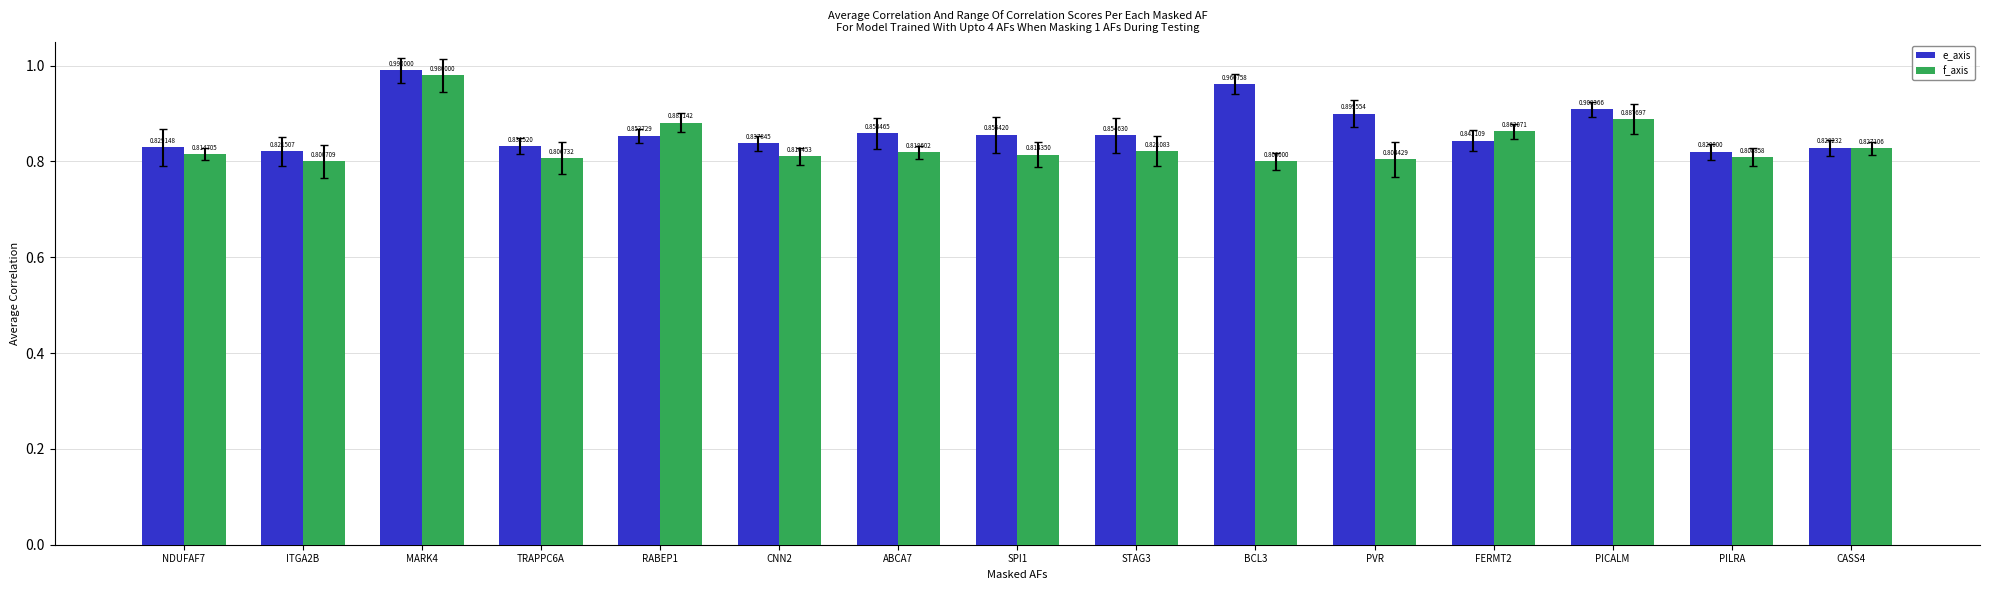

The value of f_axis at ABCA7 is 0.8. True or false?

True